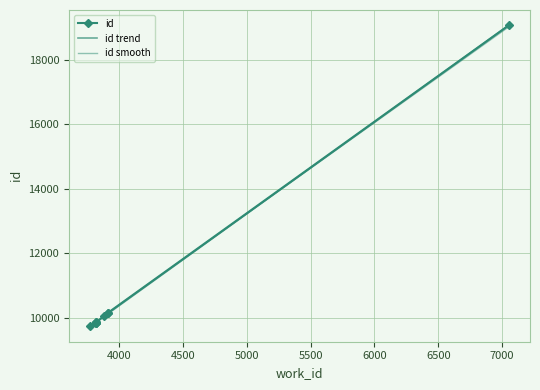

Is it true that id smooth equals 3666.7 at 4000?

False